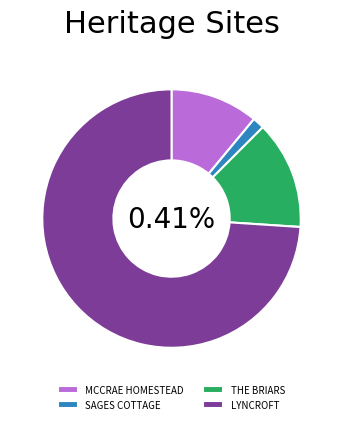

To the nearest percent, what is the average slice percentage?

25%